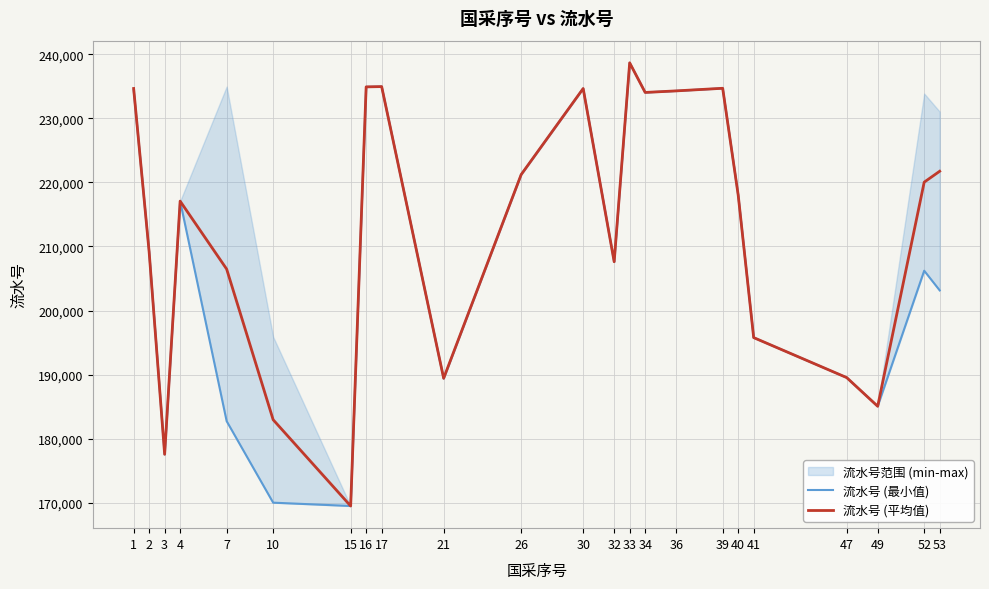

Which series has the largest total across all categories?

流水号 (平均值)